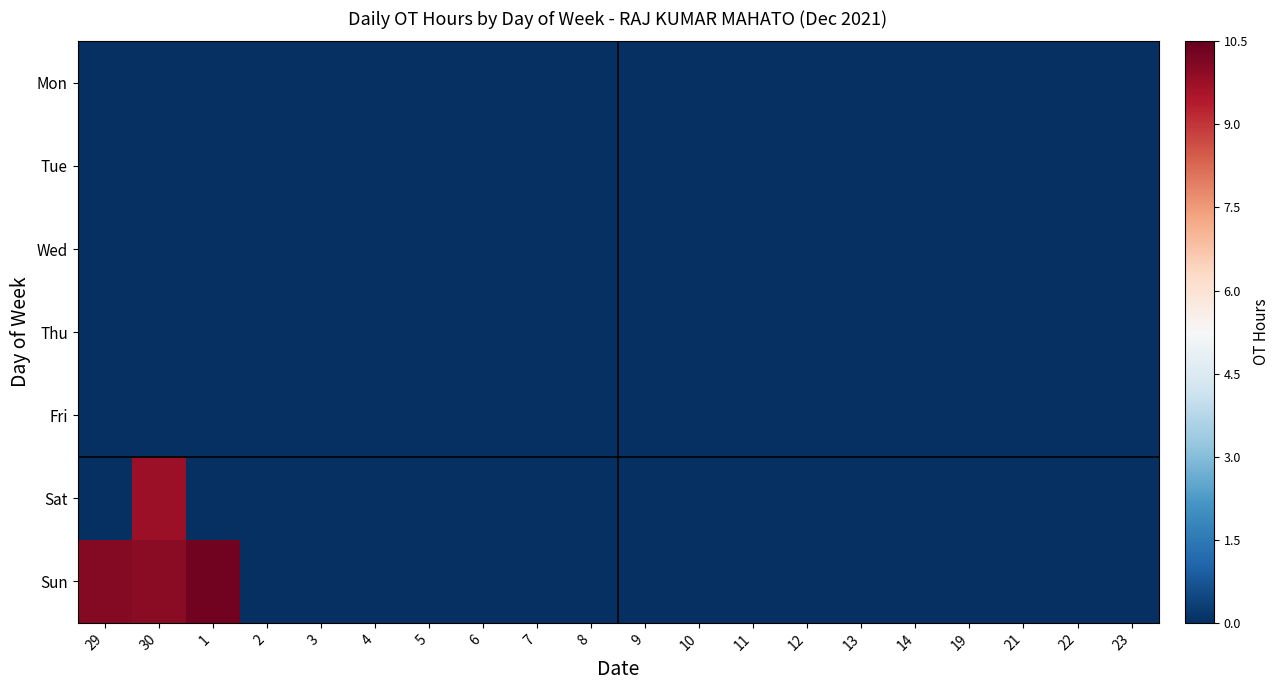

At which category is the sum across all series the highest?

30